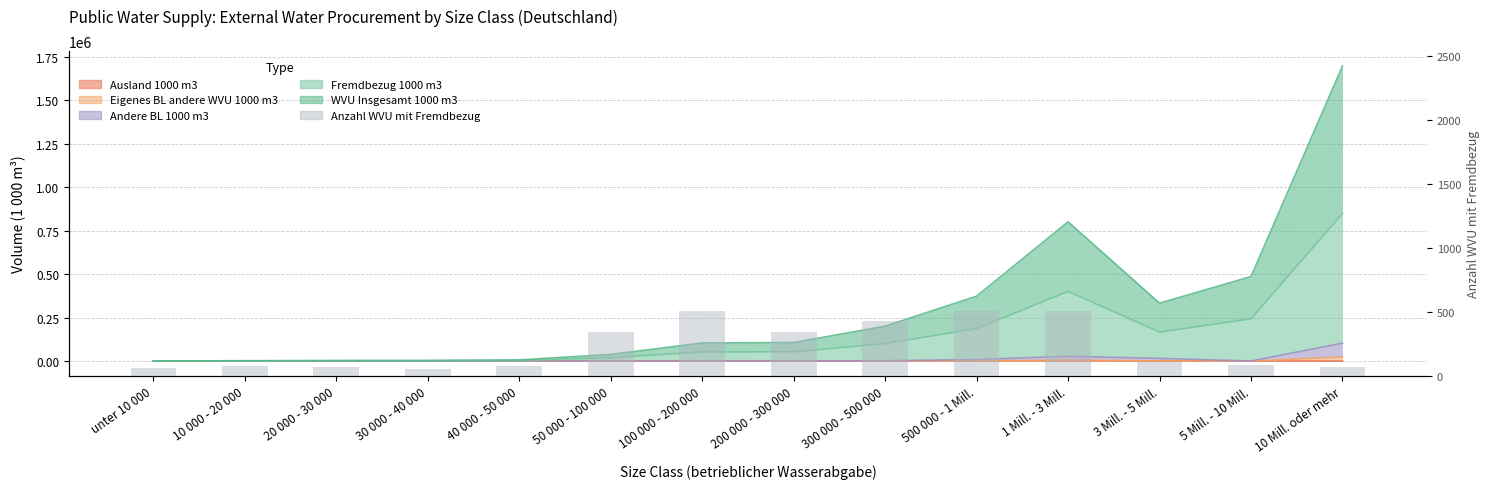

Rank the categories by value from highest to lowest.

100 000 - 200 000, 500 000 - 1 Mill., 1 Mill. - 3 Mill., 300 000 - 500 000, 200 000 - 300 000, 50 000 - 100 000, 3 Mill. - 5 Mill., 5 Mill. - 10 Mill., 40 000 - 50 000, 10 000 - 20 000, 20 000 - 30 000, 10 Mill. oder mehr, unter 10 000, 30 000 - 40 000